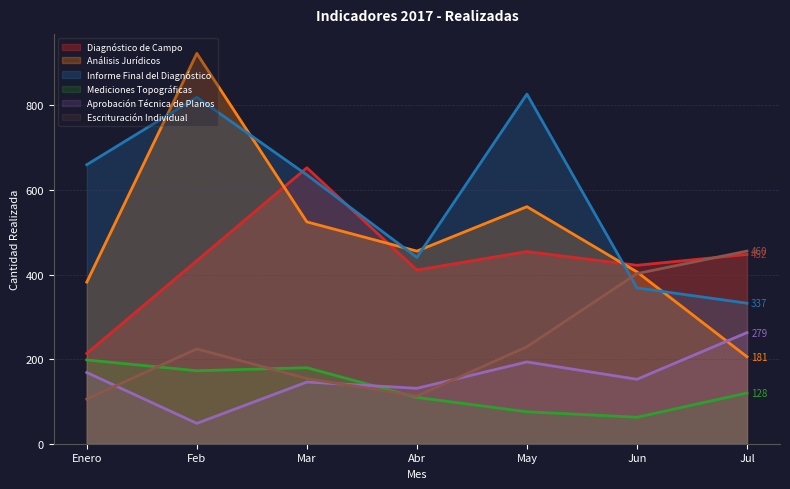

What is the label of the 7th point from the right?

Enero